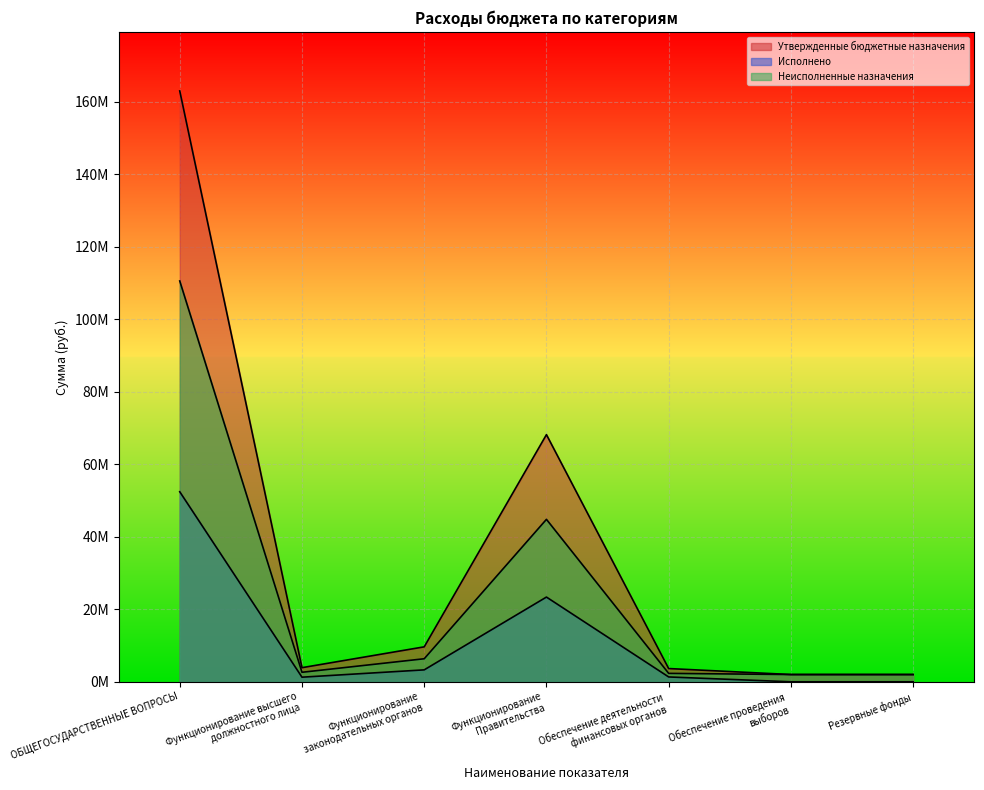

True or false: Неисполненные назначения has more than 1 interior local peaks.

False